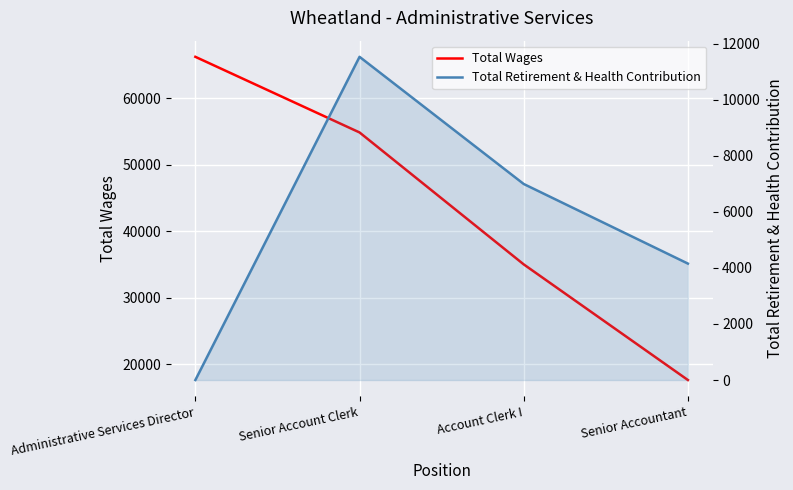

At which label does Total Wages reach its peak?

Administrative Services Director